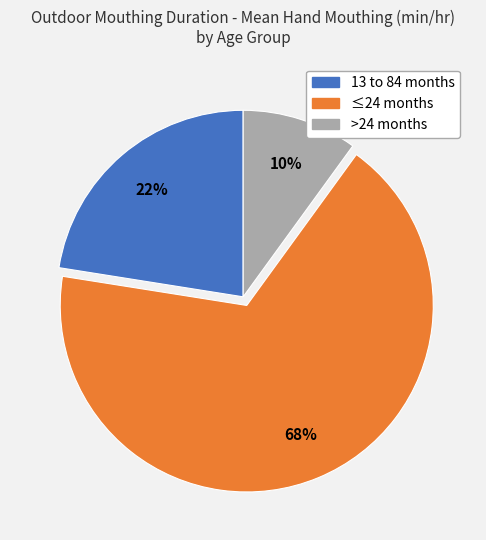

True or false: 13 to 84 months accounts for 35% of the total.

False